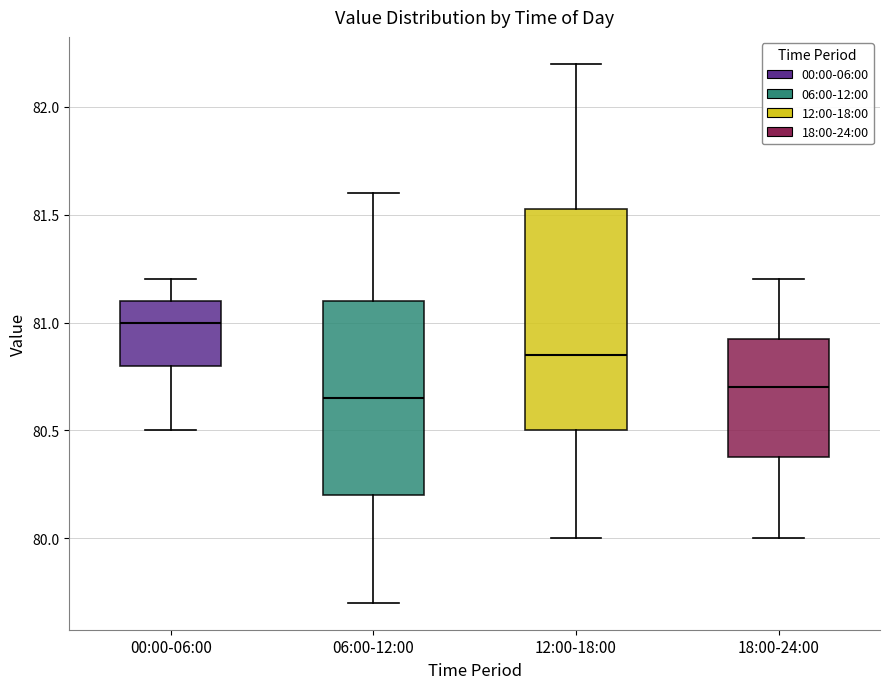

Reading left to right, transcribe this box plot: for each box, give where its median line is, the range the box spans, and where its two whiskers end, as read against the y-axis. The values are not printed on the chart, so give them approximately, as read against the axis.

00:00-06:00: median 81.00, box 80.80 to 81.10, whiskers 80.50 to 81.20
06:00-12:00: median 80.65, box 80.20 to 81.10, whiskers 79.70 to 81.60
12:00-18:00: median 80.85, box 80.50 to 81.55, whiskers 80.00 to 82.20
18:00-24:00: median 80.70, box 80.40 to 80.95, whiskers 80.00 to 81.20